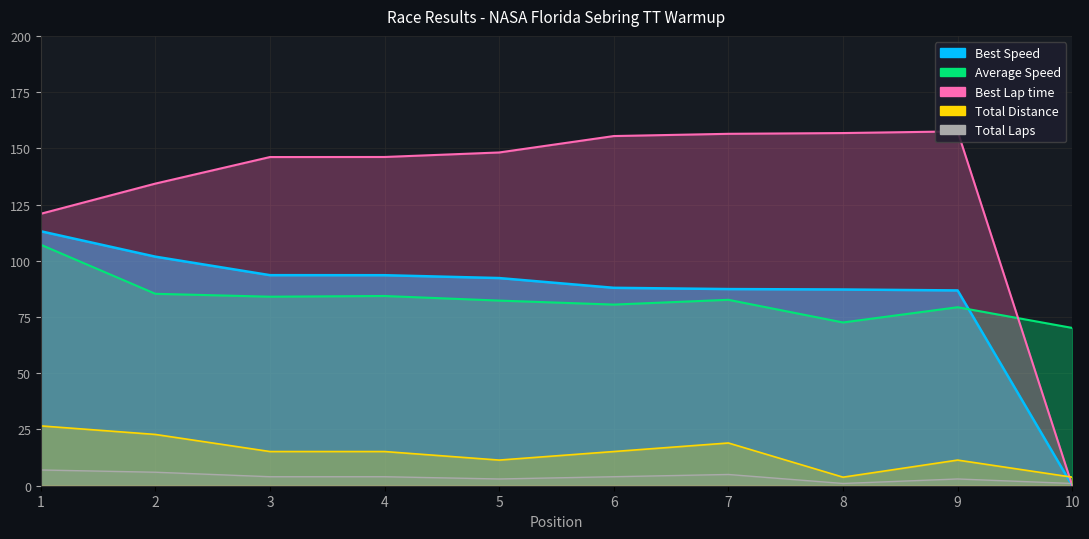

What is the spread (max minus min) of values at 6?

151.5